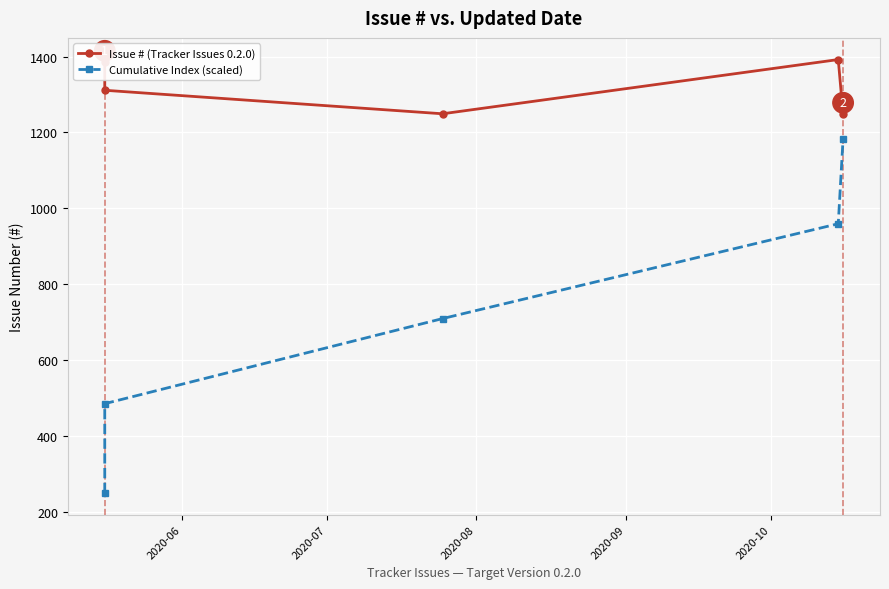

What is the difference between the Issue # (Tracker Issues 0.2.0) values at 2020-07 and 2020-08?

62.0